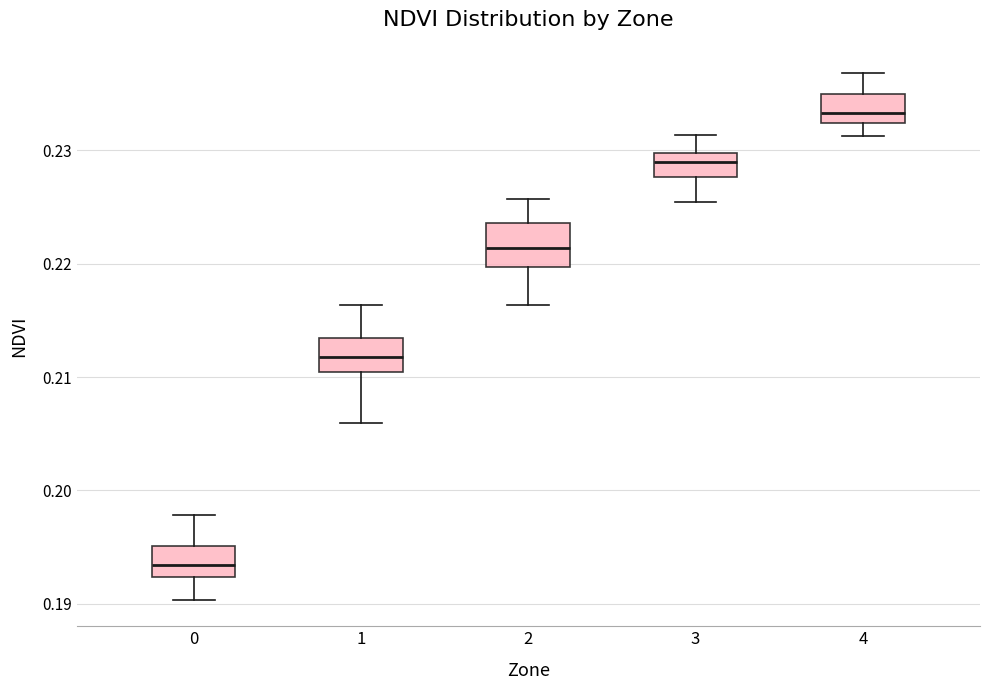

Where does the lower whisker of the box at x = 3 end on the y-axis? The values are not printed on the chart, so give them approximately, as read against the axis.

0.225